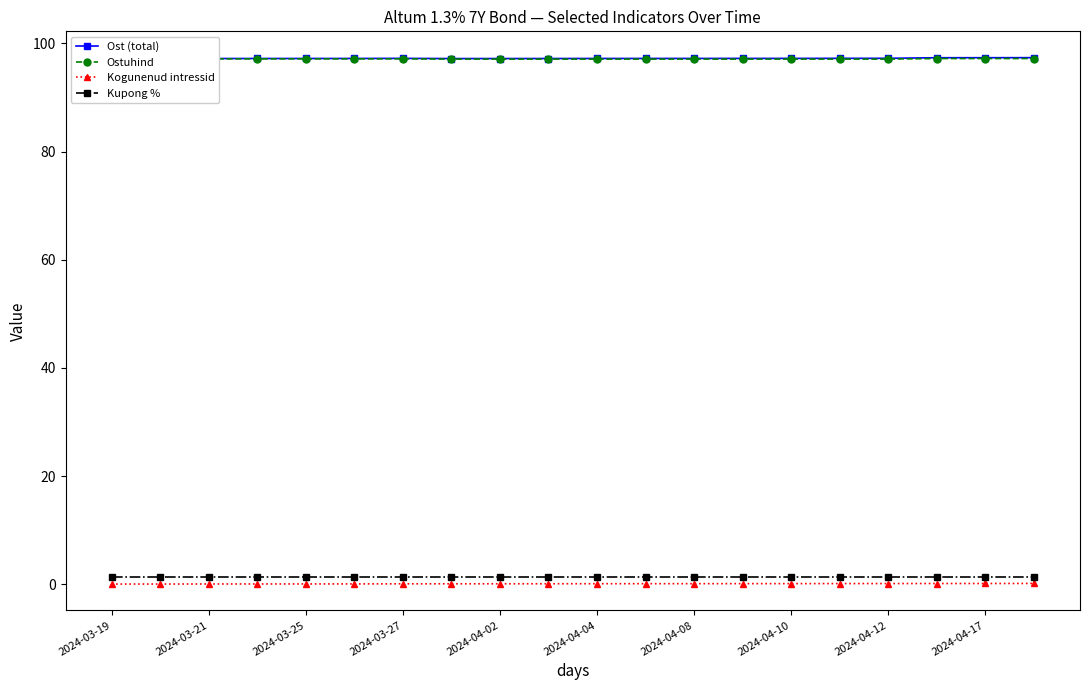

The Kupong % series shows 1.3 at 2024-04-04. True or false?

True